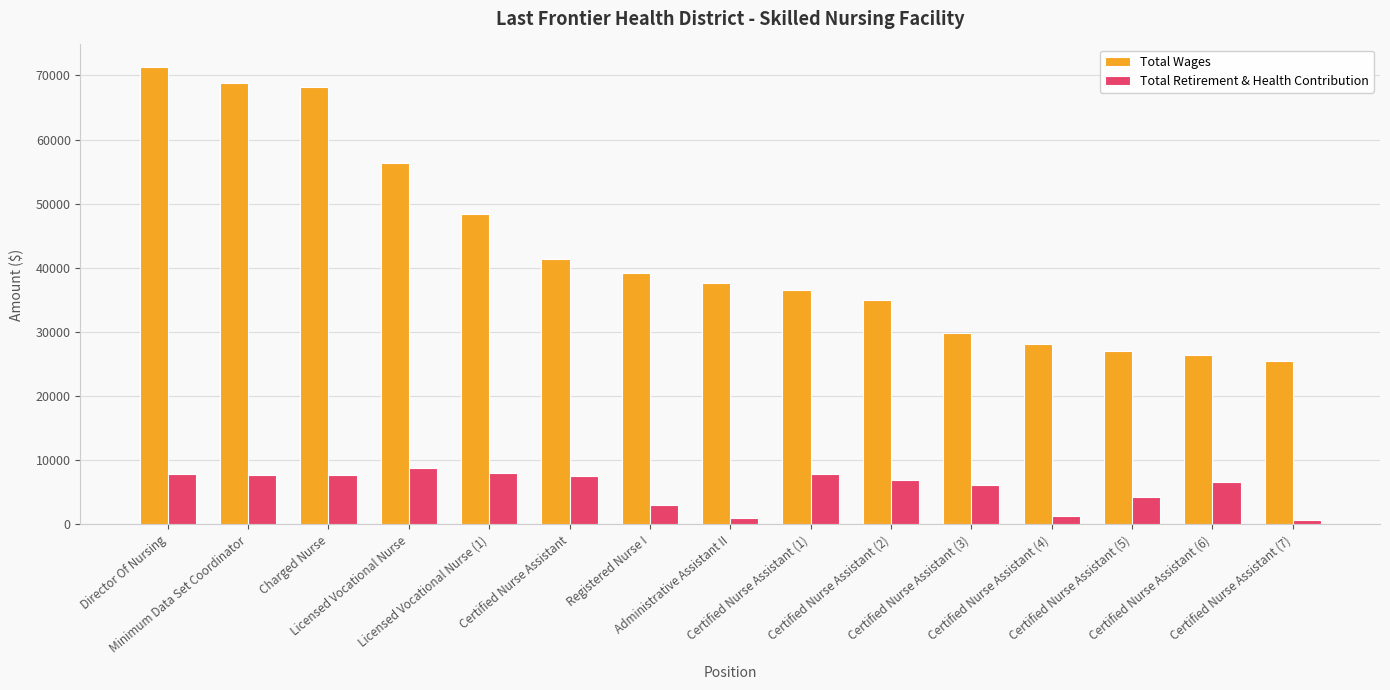

At which label is Total Wages closest to 48363?

Licensed Vocational Nurse (1)